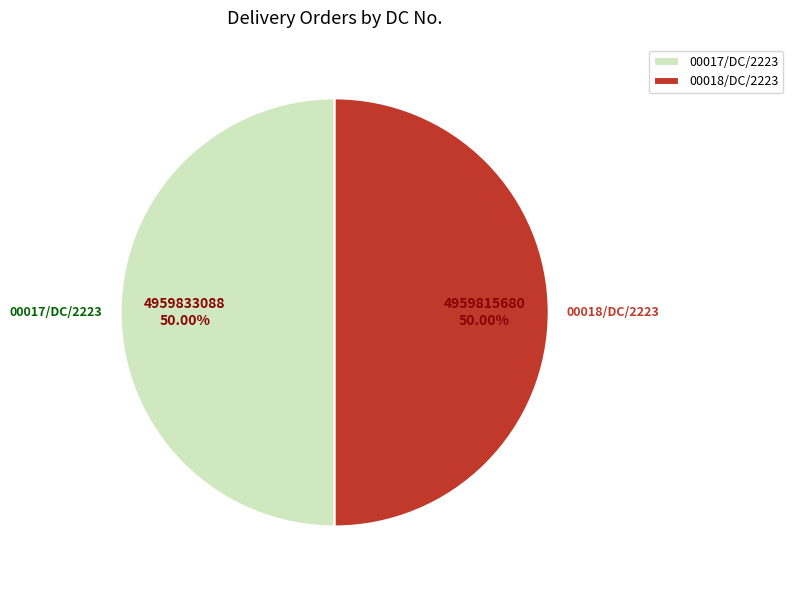

Is the sum of 00017/DC/2223 and 00018/DC/2223 greater than half?

Yes